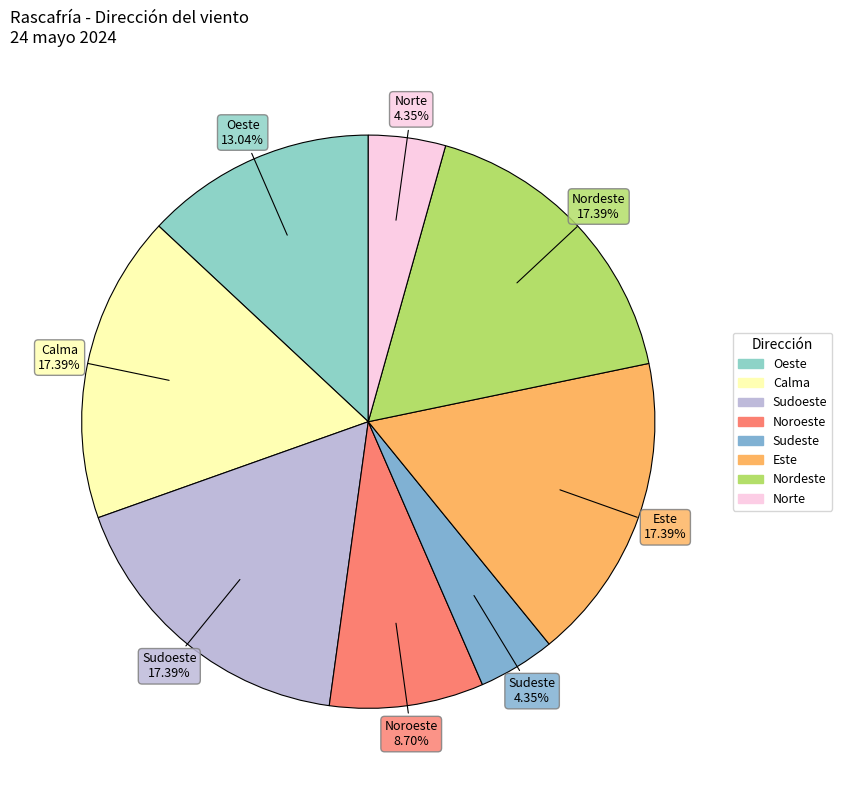

To the nearest percent, what portion does Norte represent?

4%